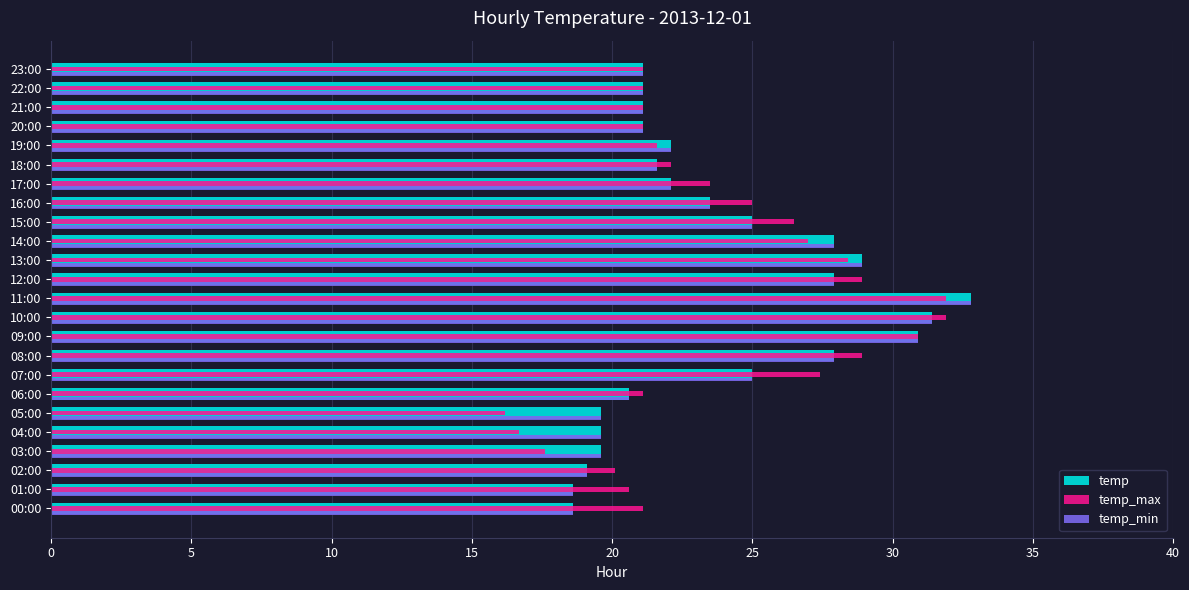

What is the sum of all temp values?

567.1